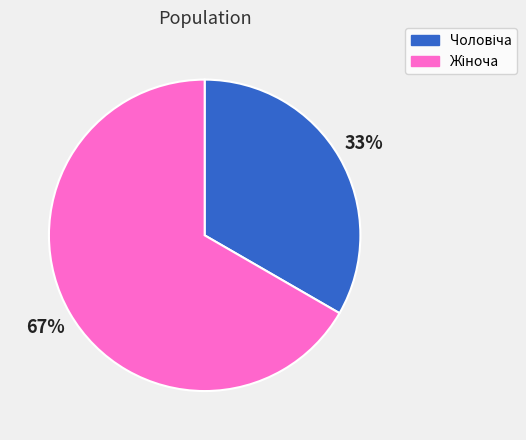

Is there any slice that represents more than half of the pie?

Yes